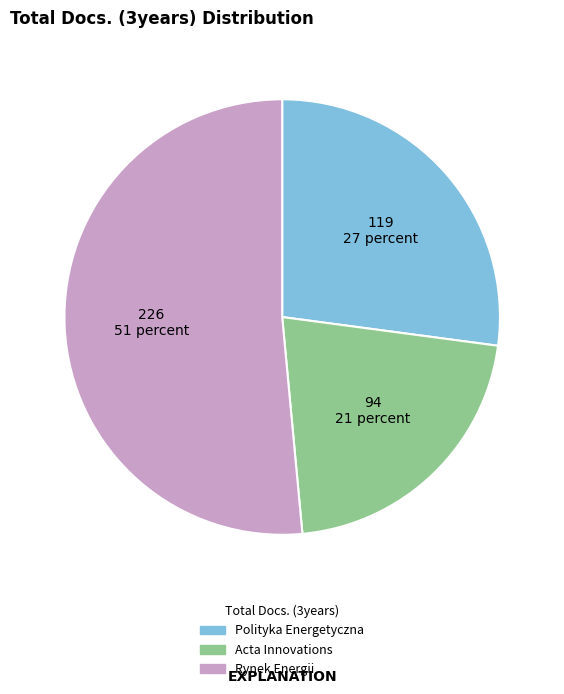

Rank the categories by value from lowest to highest.

Acta Innovations, Polityka Energetyczna, Rynek Energii